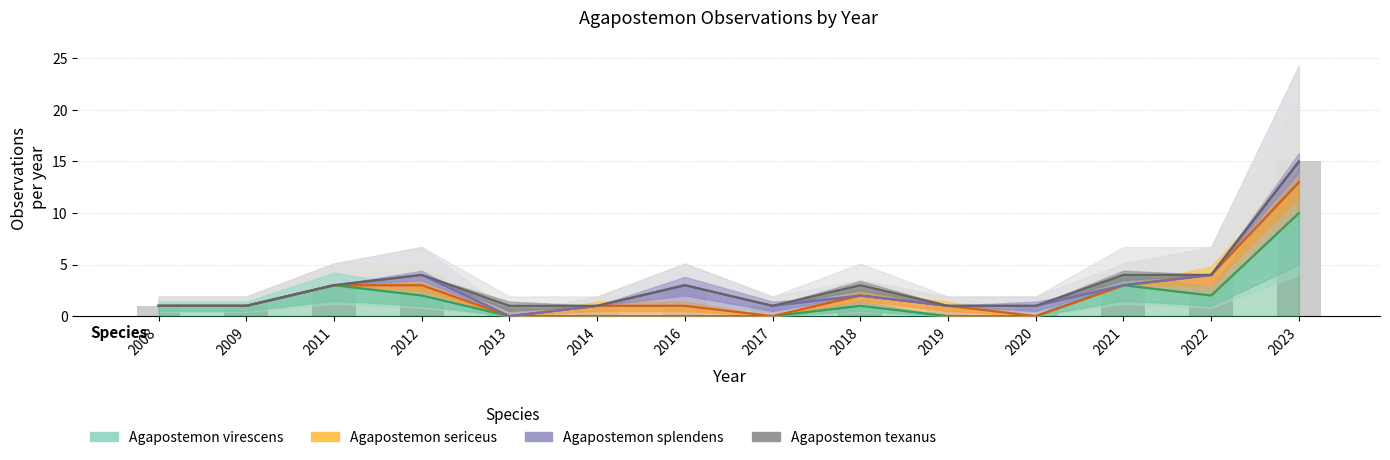

Count the number of data series in this chart.

4